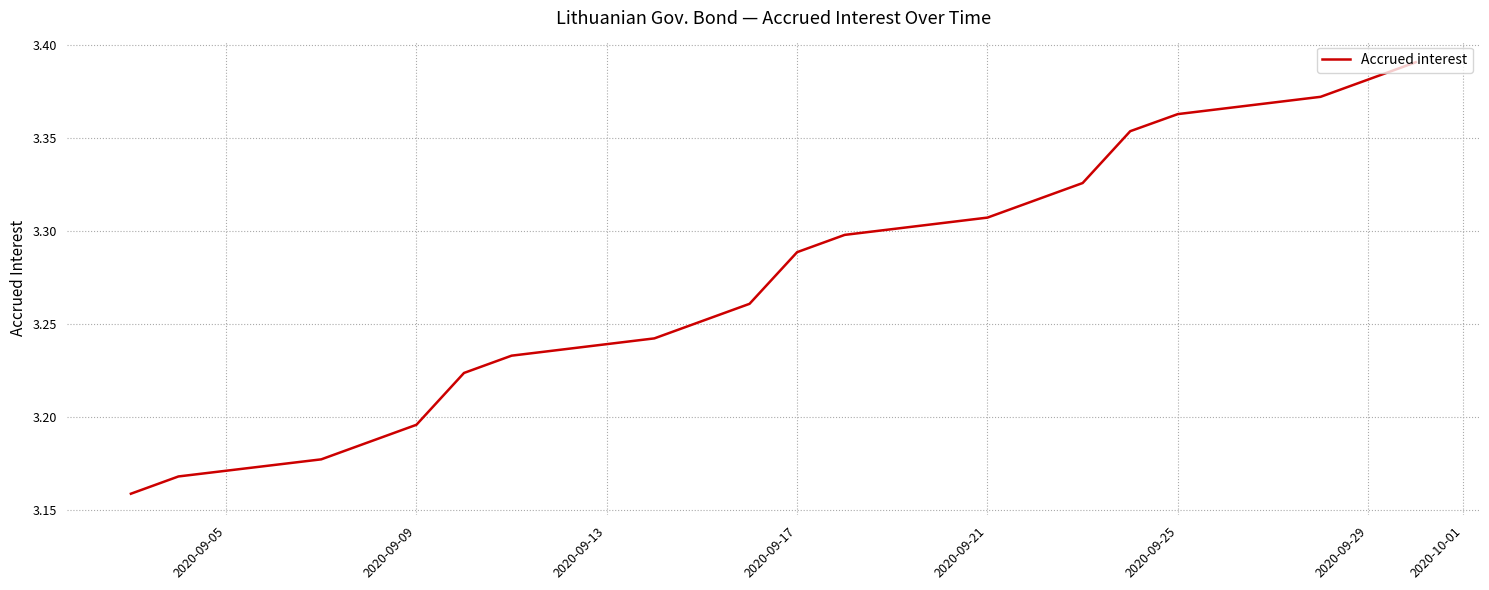

How many lines are shown in the chart?

1